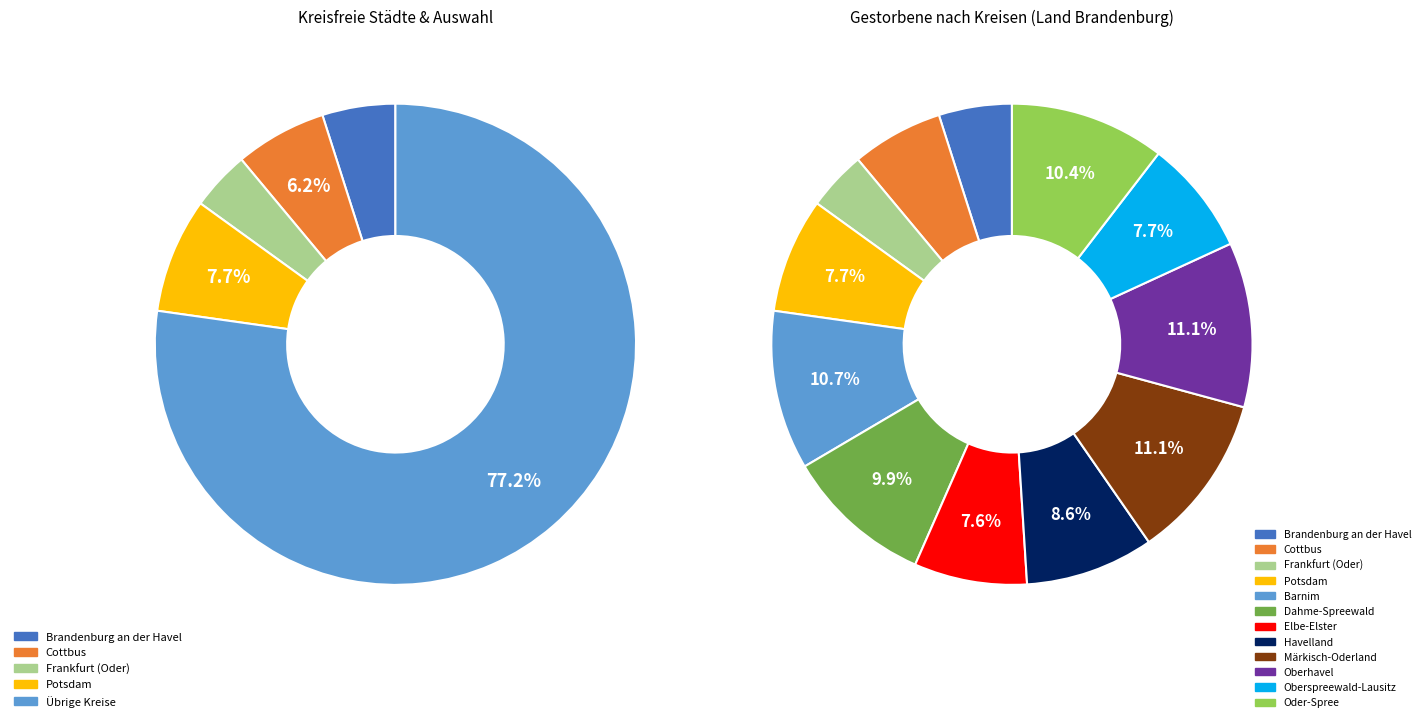

Which has a higher value, Cottbus or Dahme-Spreewald?

Dahme-Spreewald